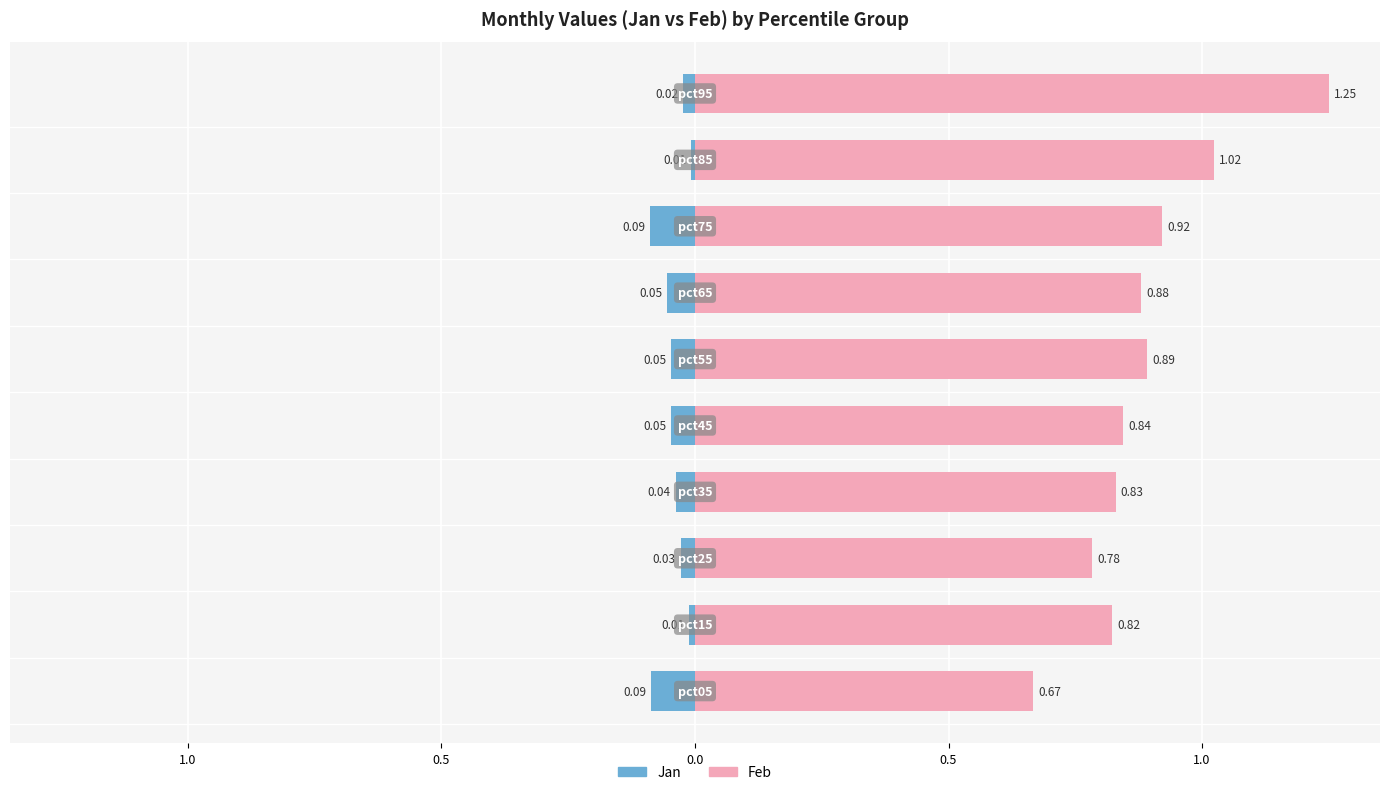

List the series in order of their peak value, lowest first.

Jan, Feb